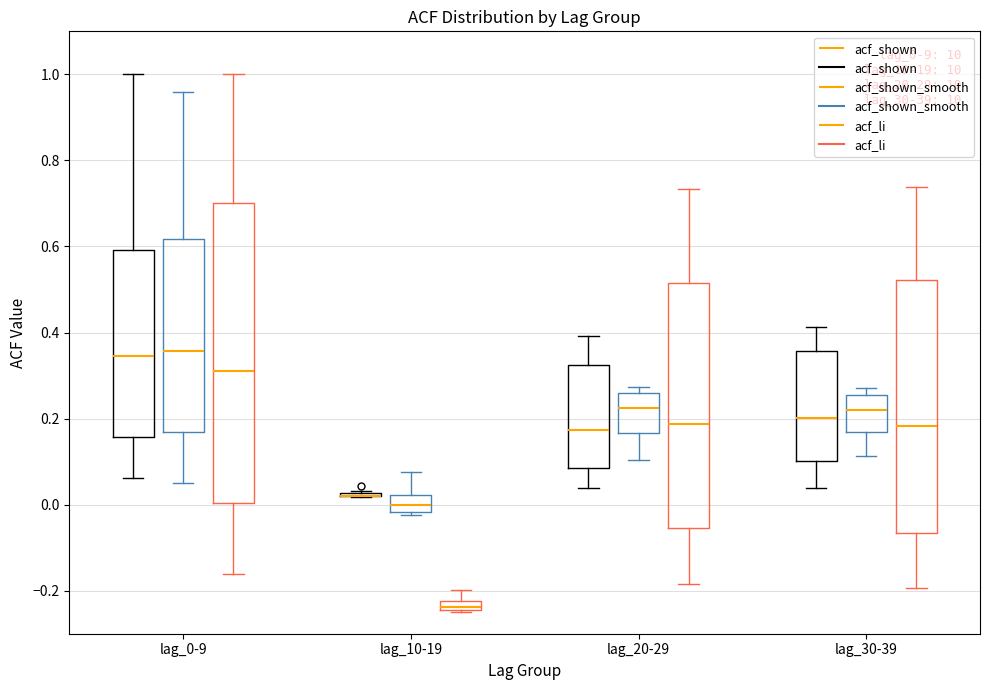

Comparing the boxes themselves (not the whiskers), which one is the tallest?

lag_0-9 (acf_li)